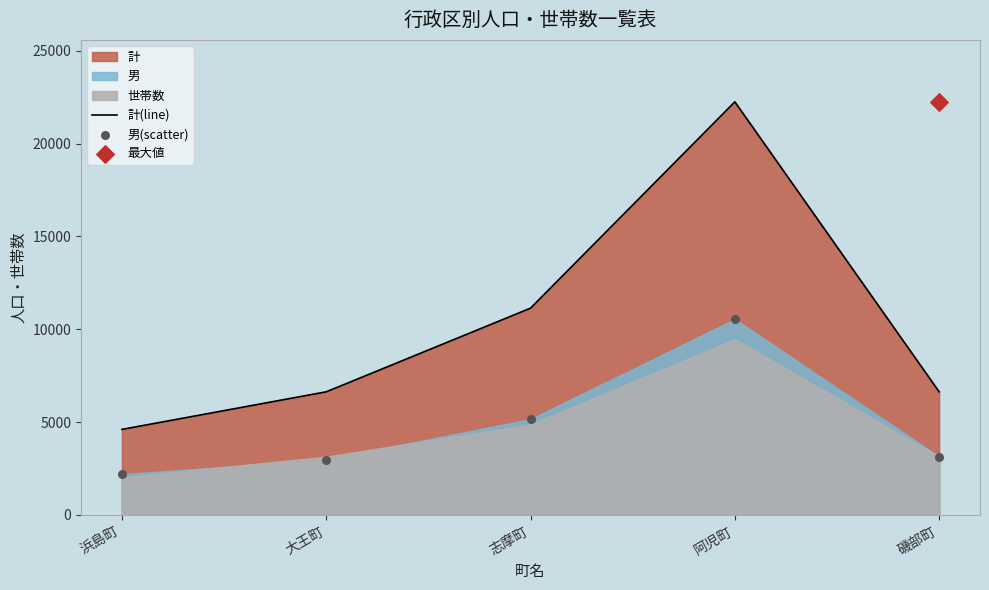

Which series contains the highest Y value?

計(line)